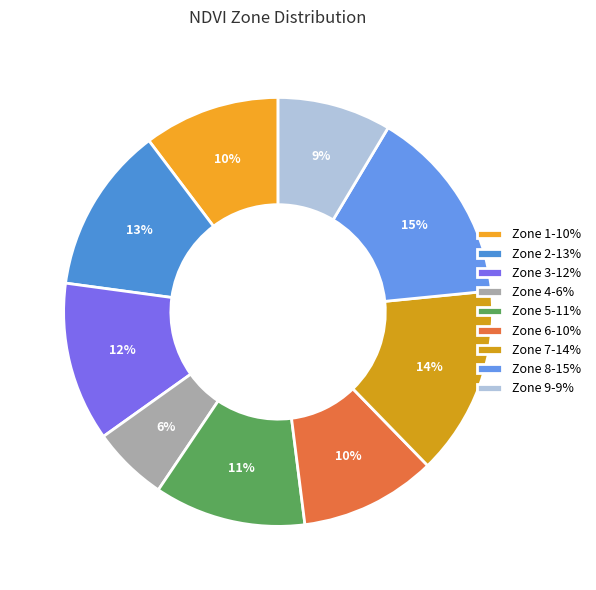

The Zone 3 slice represents 1% of the pie. True or false?

False